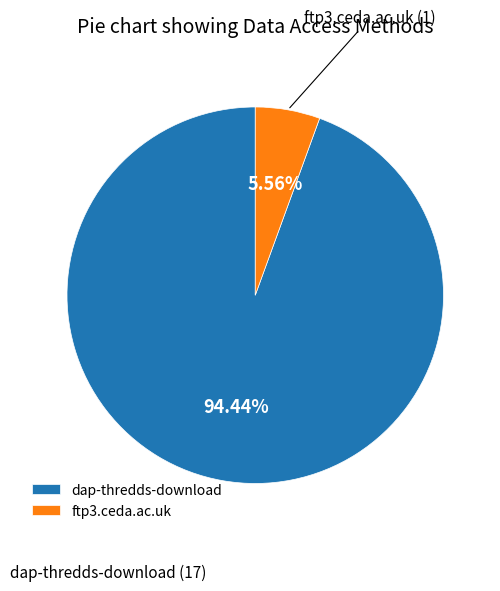

Is the sum of dap-thredds-download and ftp3.ceda.ac.uk greater than half?

Yes